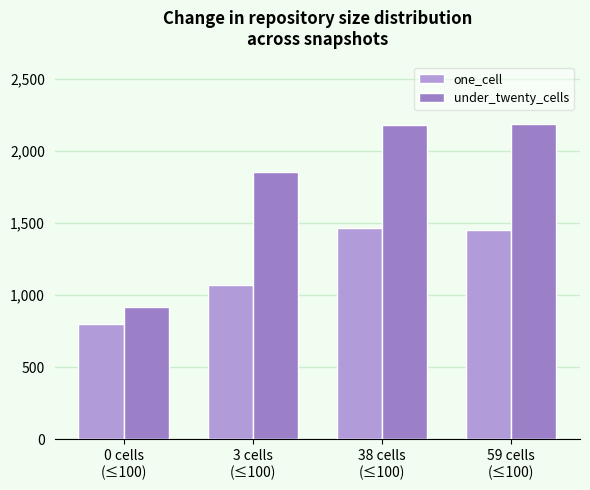

How many data points in under_twenty_cells are less than 2178?

2